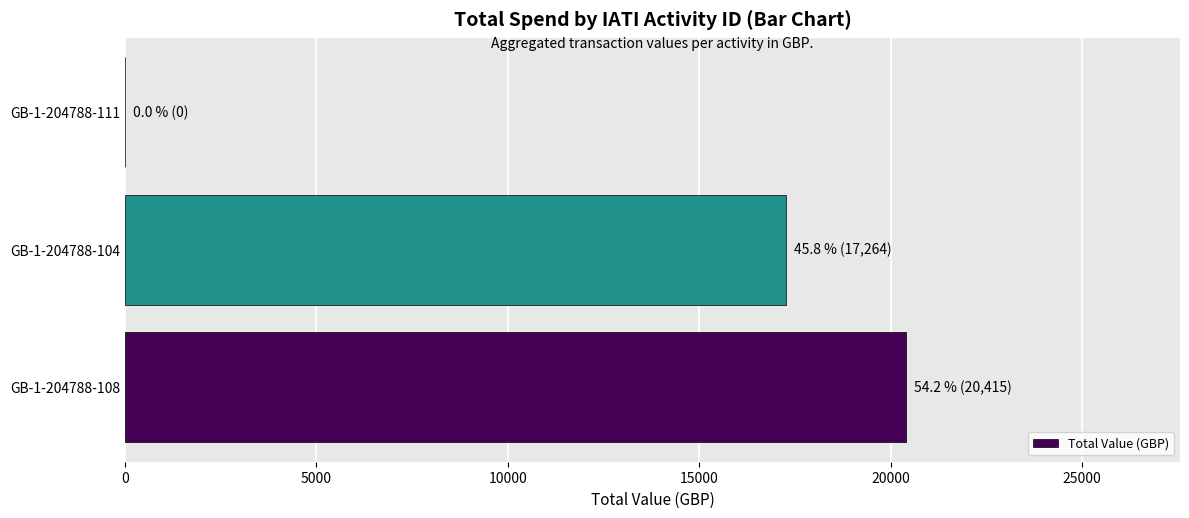

Where is the data nearest to the value 10207?

GB-1-204788-104